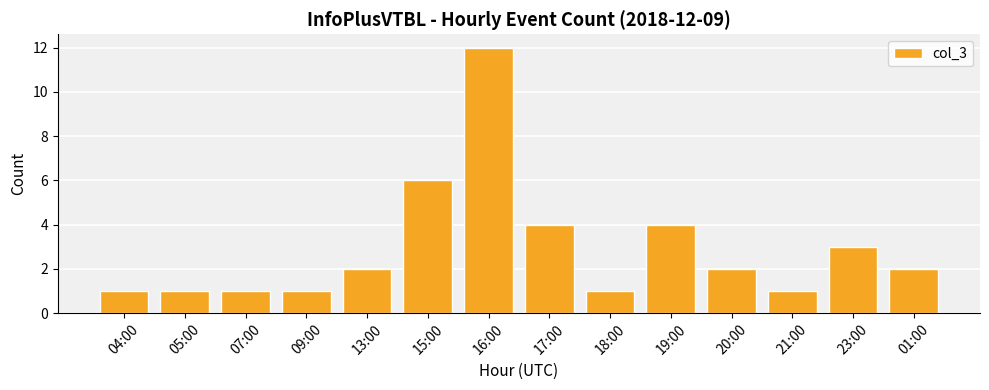

Which category has the highest value across all series?

16:00